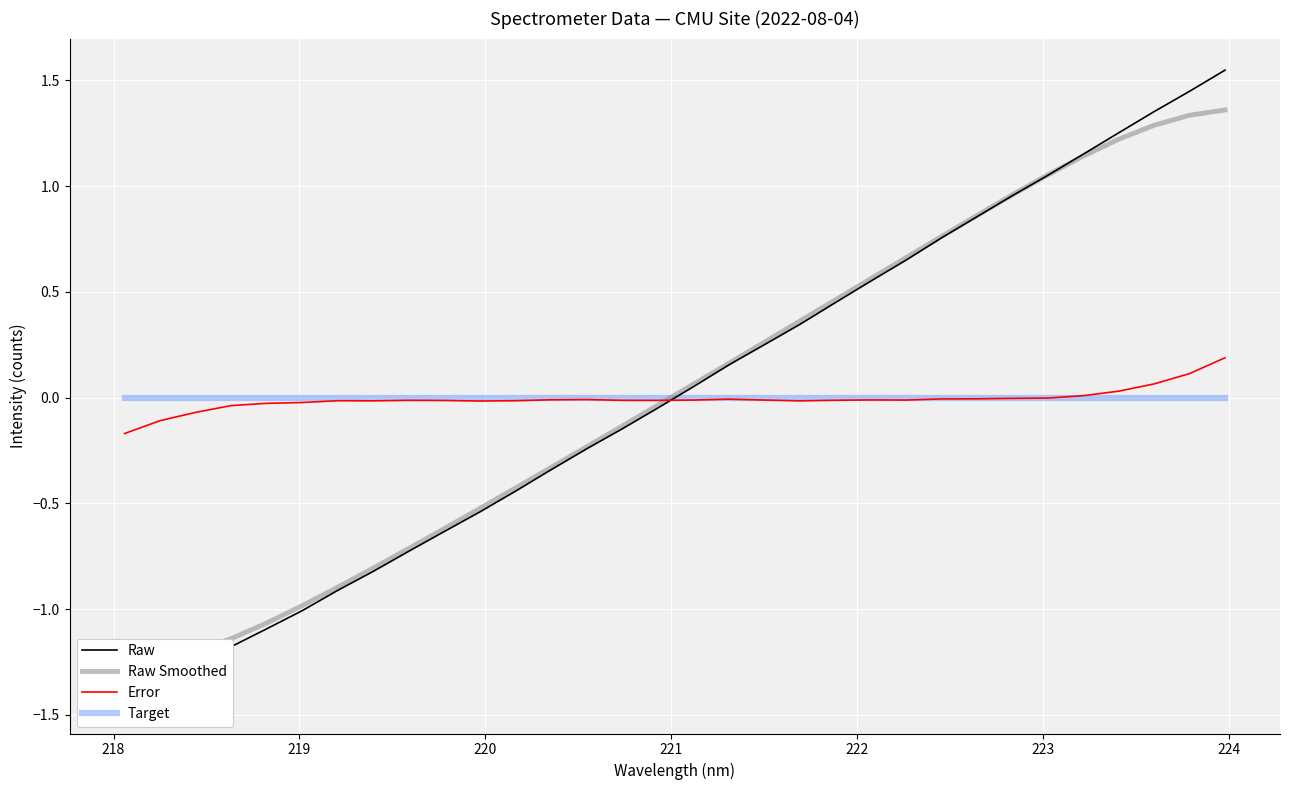

Rank the series by their maximum value, from highest to lowest.

Raw, Raw Smoothed, Error, Target